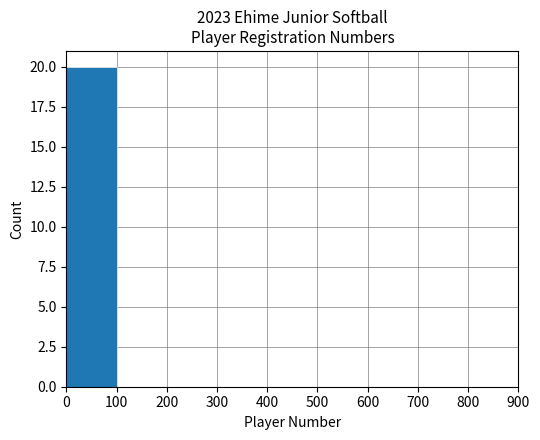

Which range on the x-axis has the tallest bar?

0 to 100